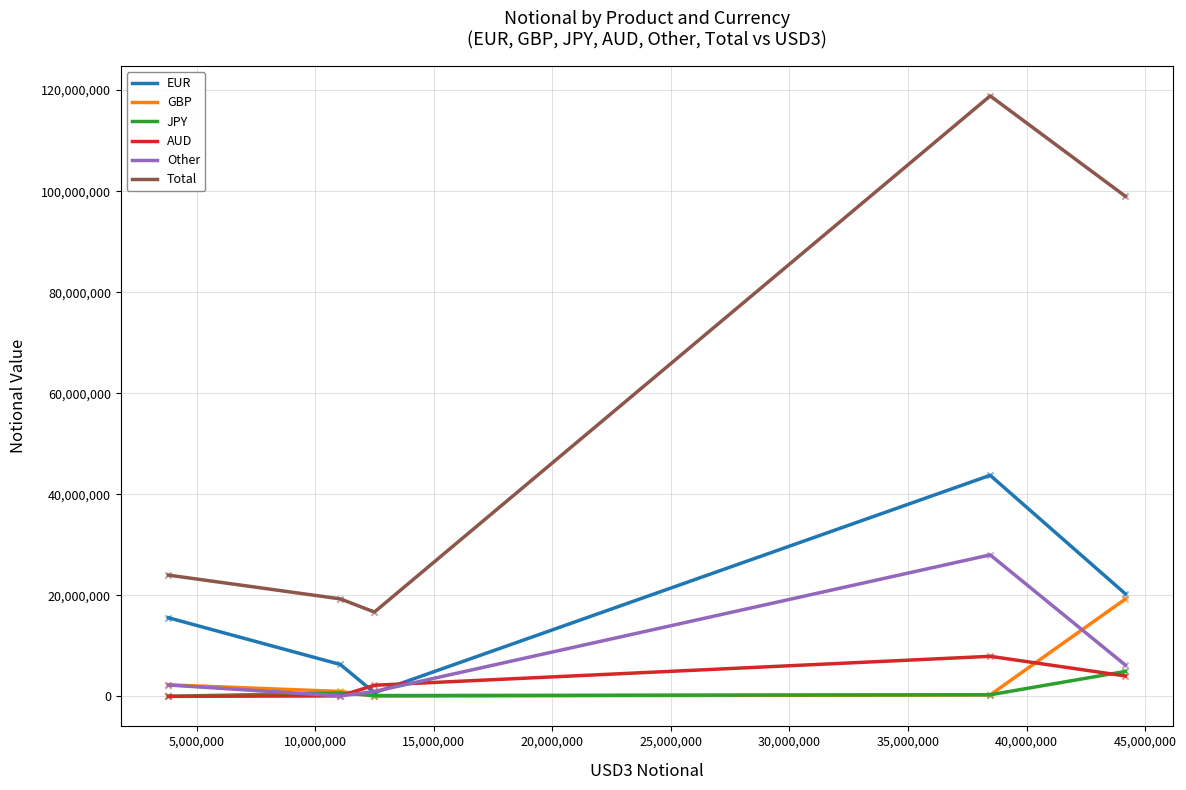

What is the highest value of the GBP series?

19278793